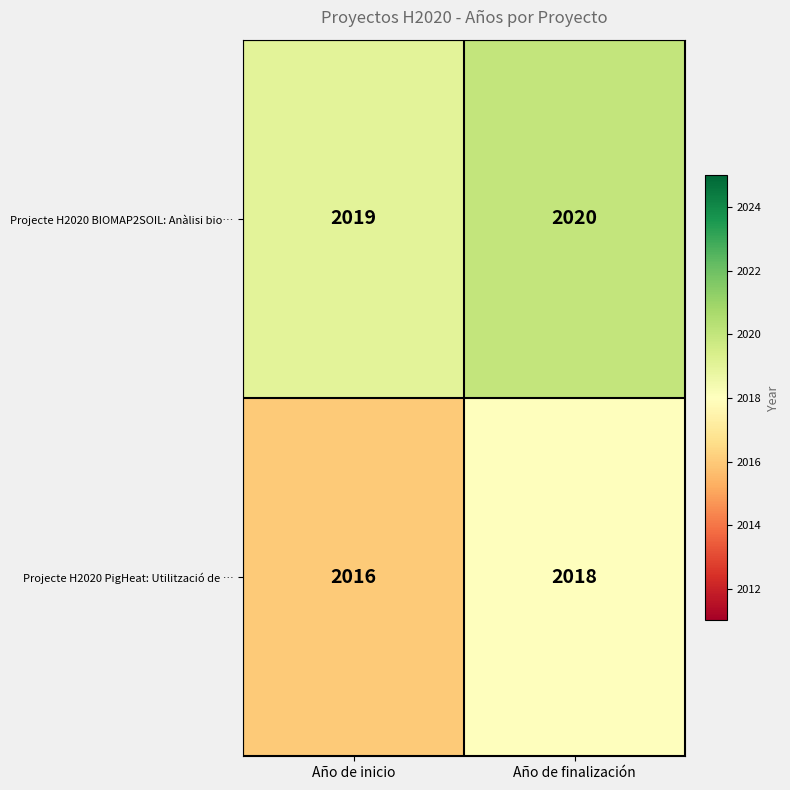

The value of Projecte H2020 BIOMAP2SOIL: Anàlisi bio… at Año de finalización is 895. True or false?

False